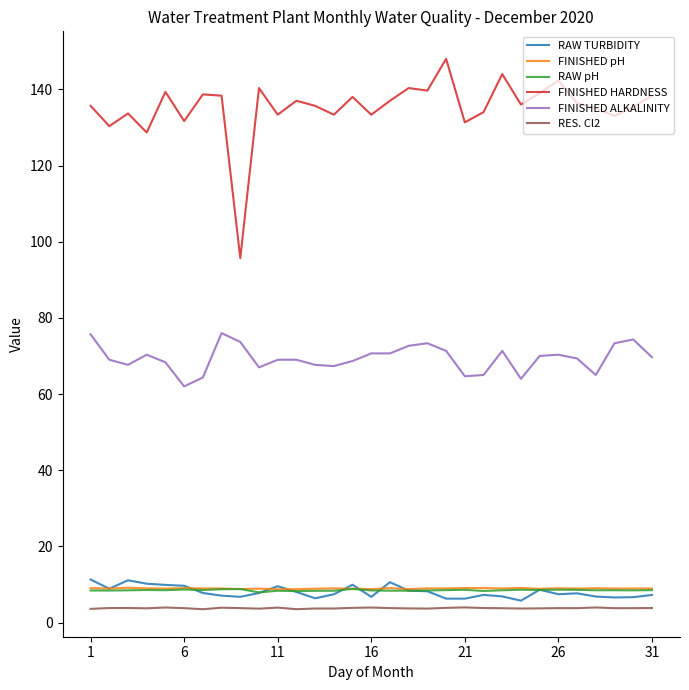

Which series has the widest spread of values?

FINISHED HARDNESS